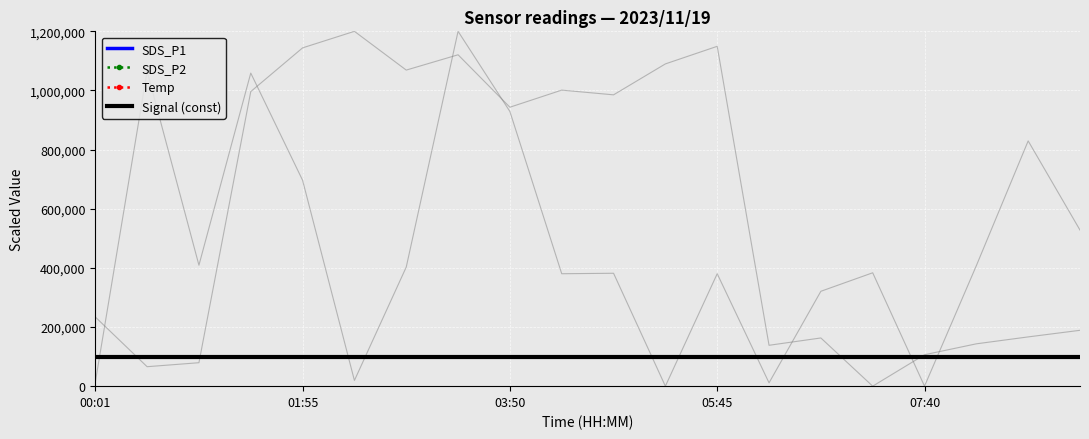

At which label does SDS_P1 reach its minimum?

05:45